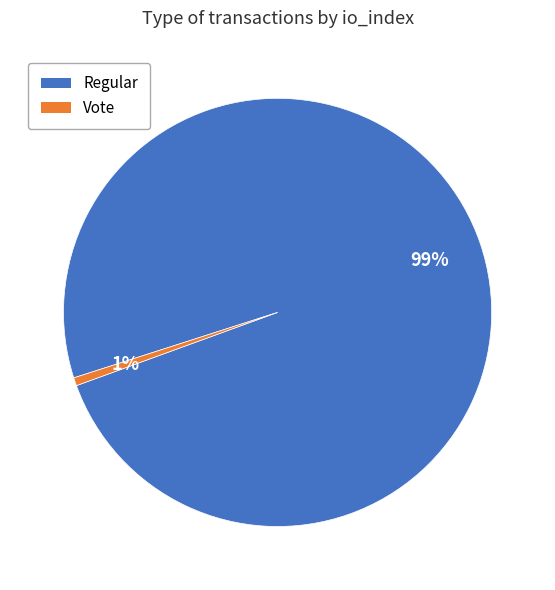

To the nearest percent, what portion does Vote represent?

1%